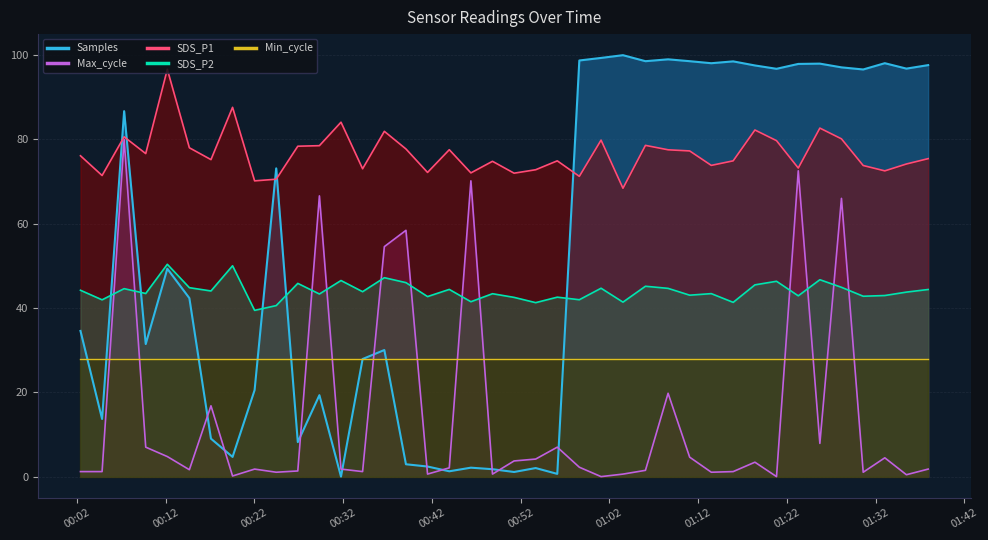

What is the value of the Samples point at the 6th from the left?

42.4